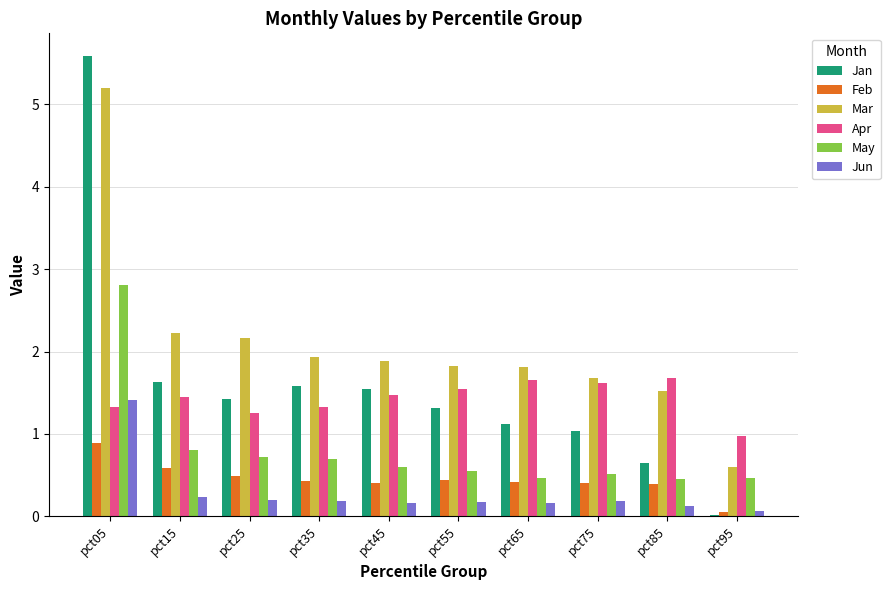

Which label corresponds to the largest value in the chart?

pct05